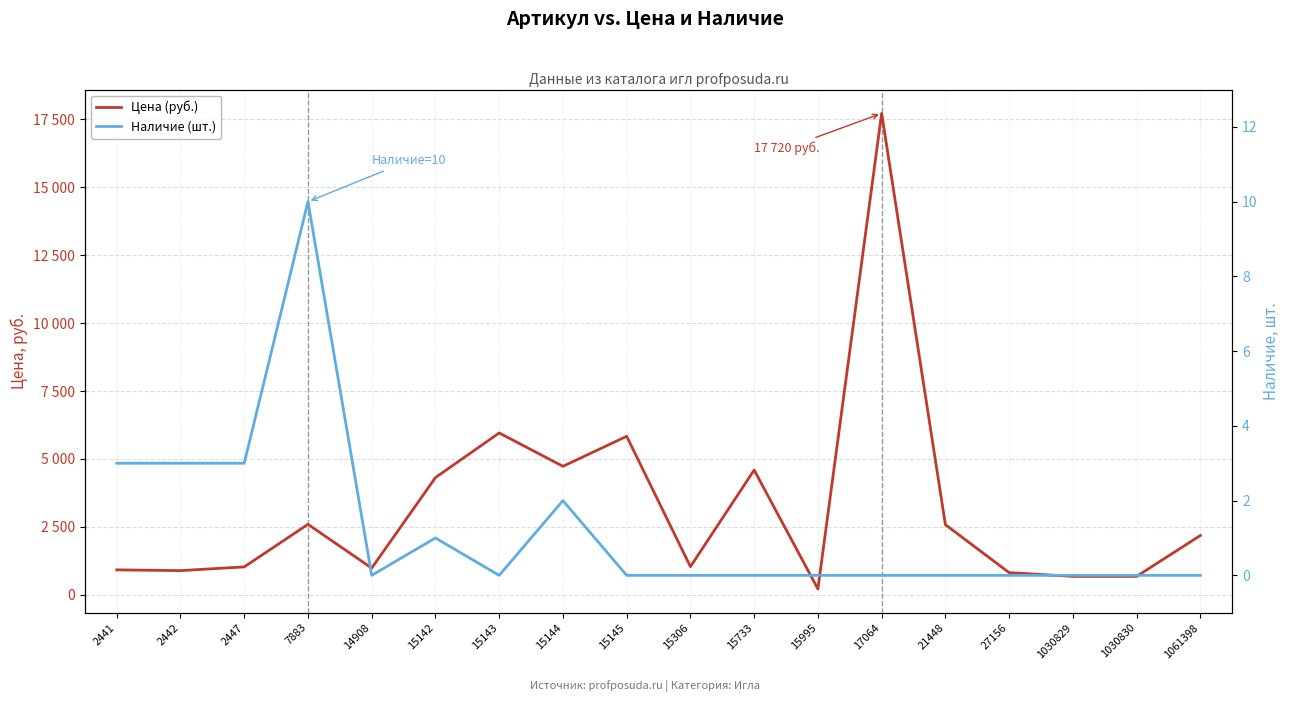

How many lines are shown in the chart?

2